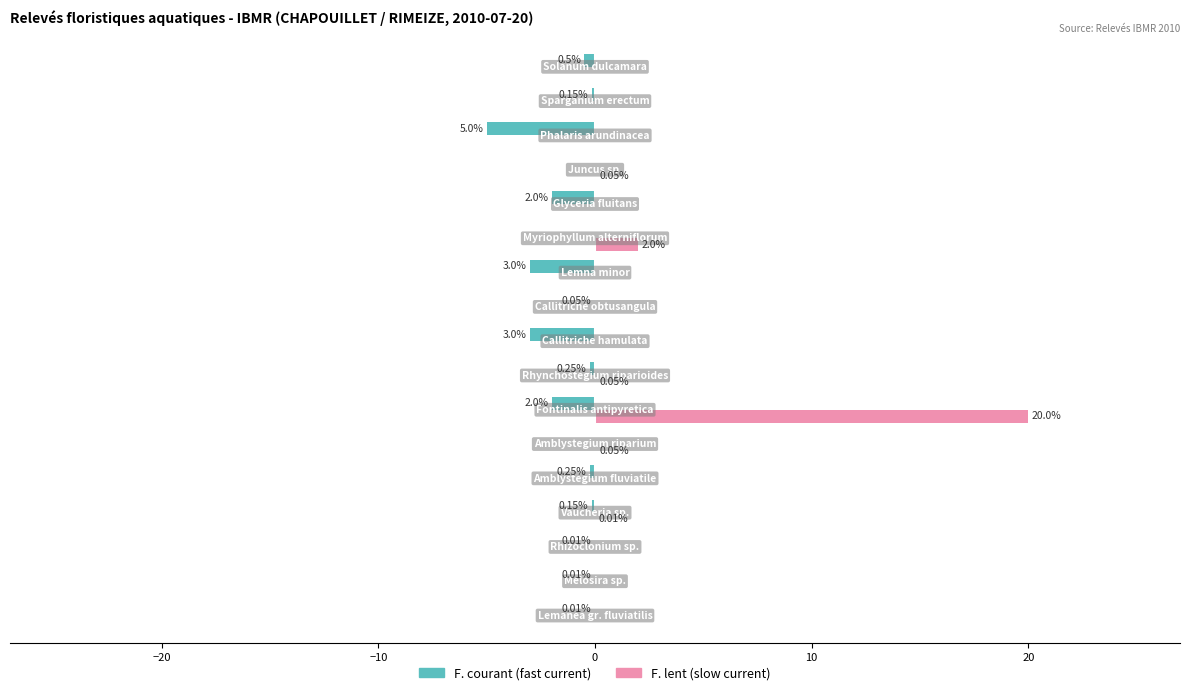

Count the number of data series in this chart.

2